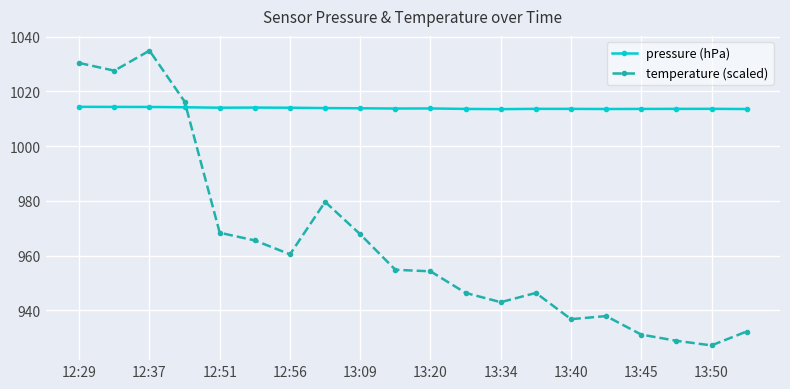

True or false: temperature (scaled) has more than 1 points higher than both neighbors.

True